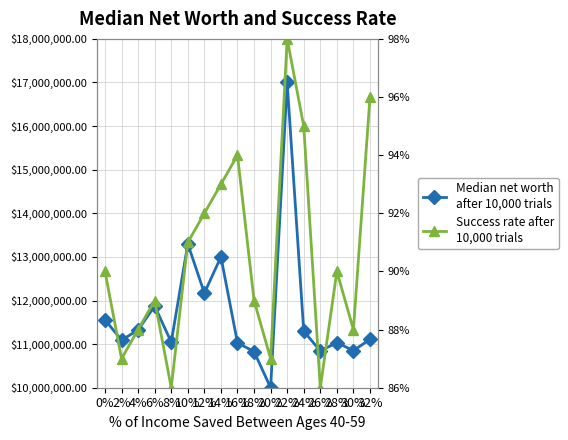

What is the spread (max minus min) of values at 20%?

9999999.1